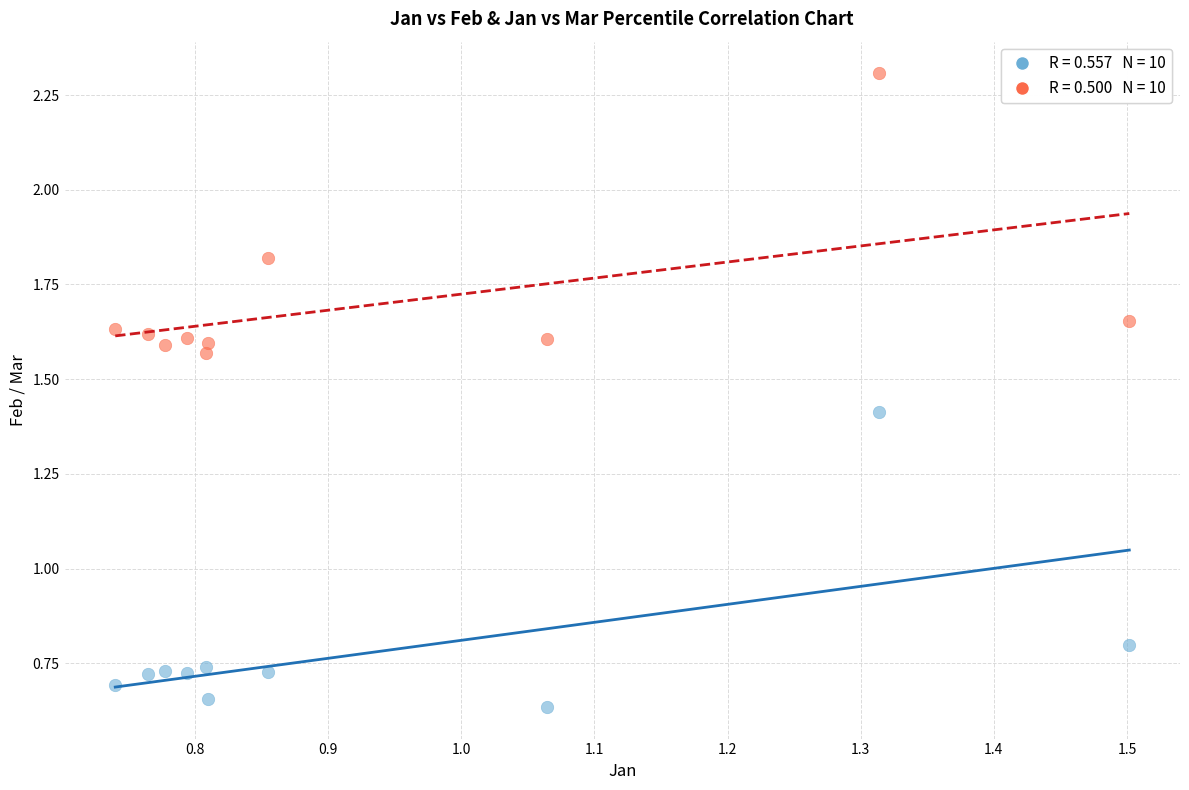

Across all series, what Y value is closest to 1?

0.8